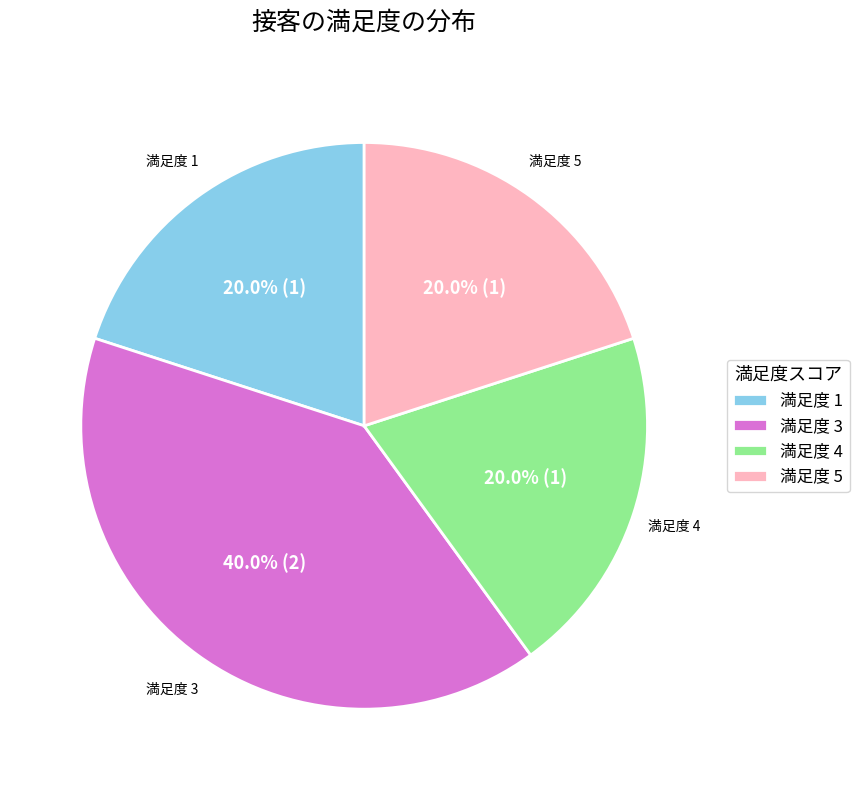

Which slice is the largest?

満足度 3